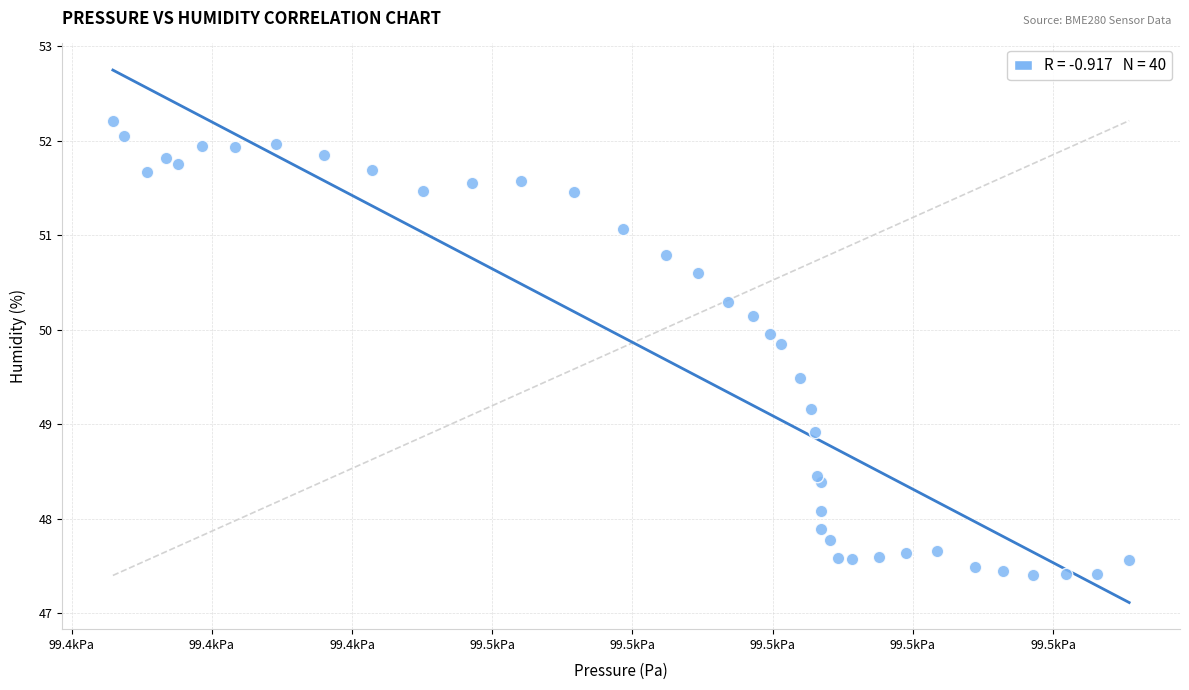

What Y value in the scatter plot is closest to 49?

48.9